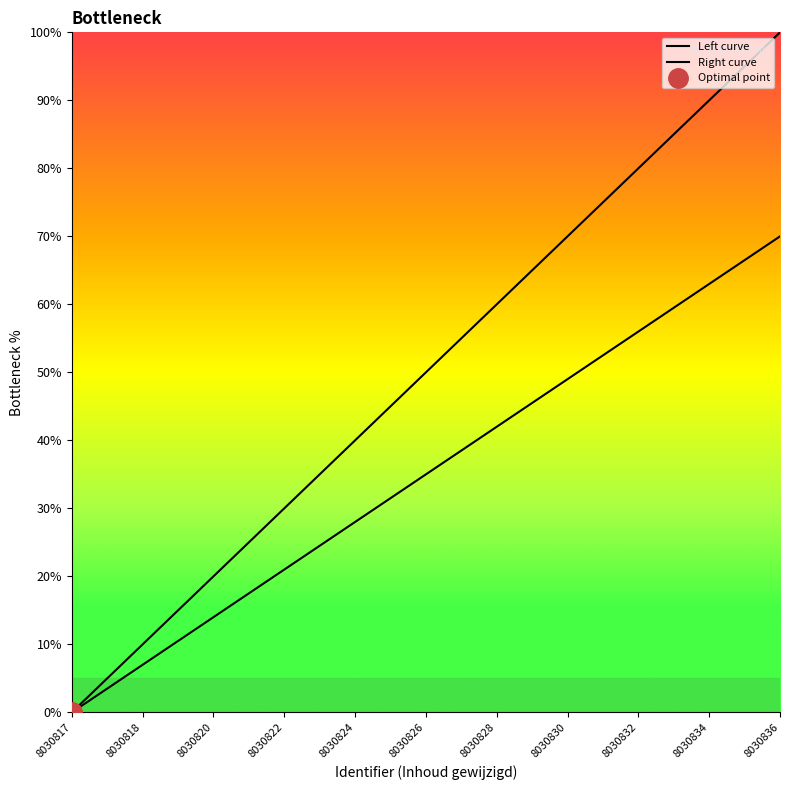

The Right curve series shows 49 at 8030830. True or false?

True